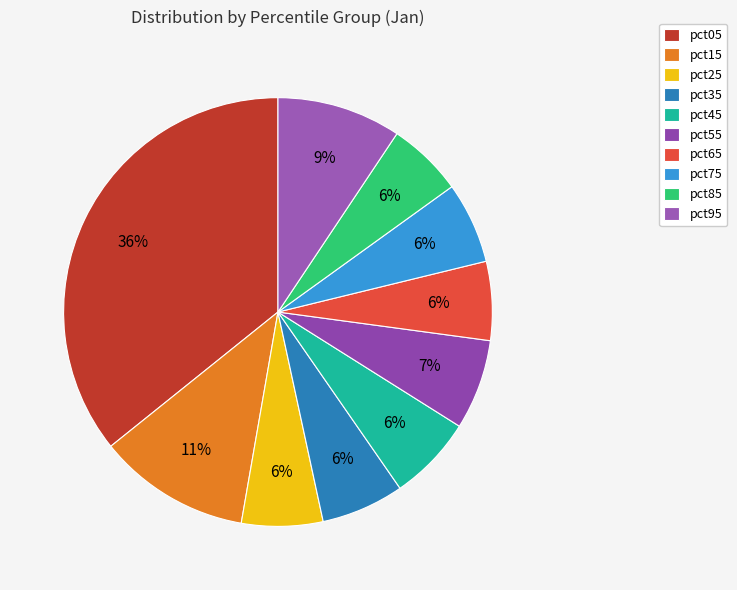

To the nearest percent, what is the average slice percentage?

10%